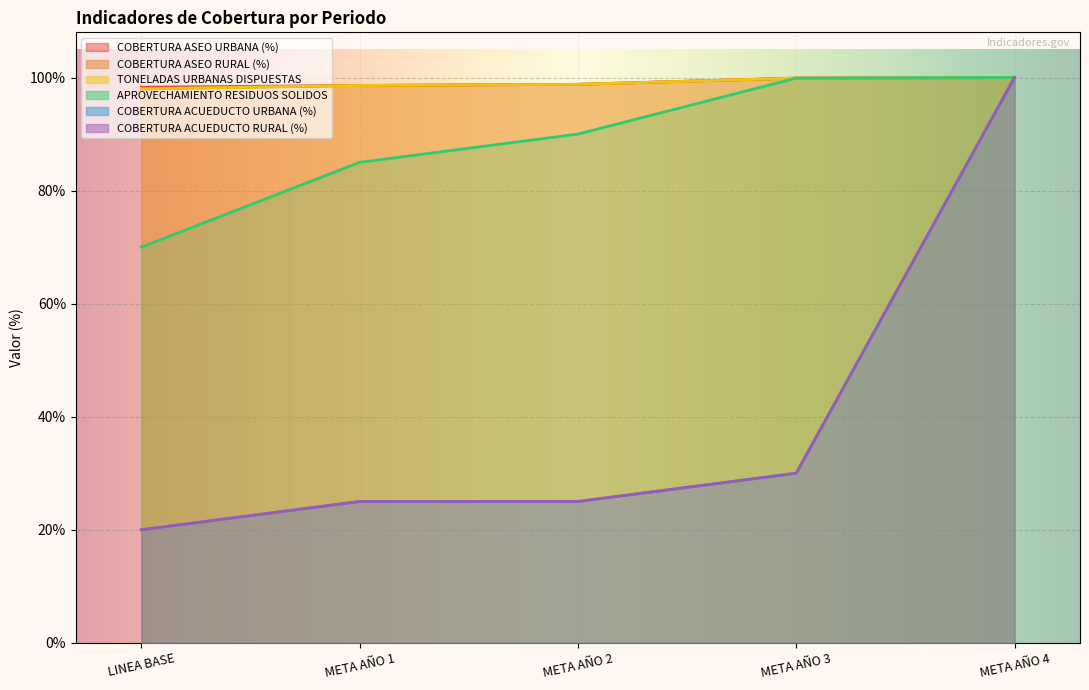

Rank the series by their maximum value, from highest to lowest.

COBERTURA ASEO URBANA (%), COBERTURA ASEO RURAL (%), TONELADAS URBANAS DISPUESTAS, APROVECHAMIENTO RESIDUOS SOLIDOS, COBERTURA ACUEDUCTO URBANA (%), COBERTURA ACUEDUCTO RURAL (%)